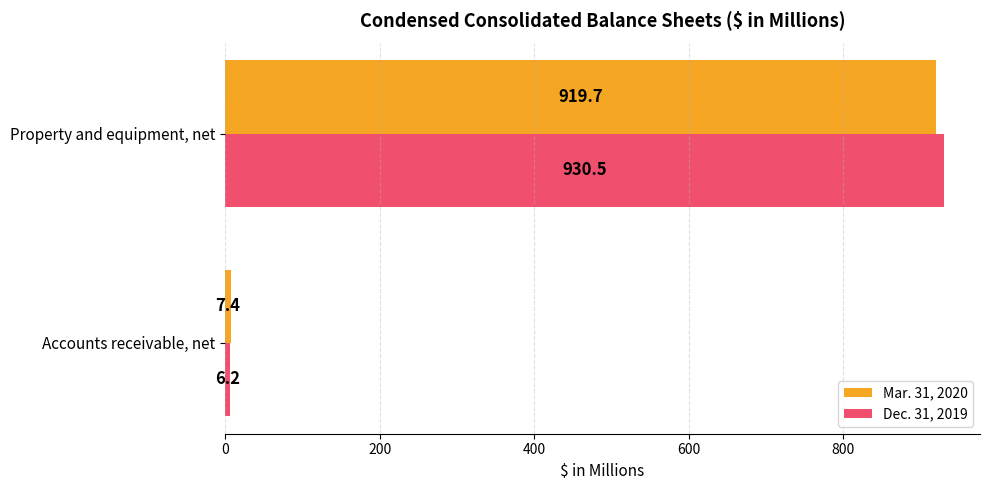

At which category is the sum across all series the highest?

Property and equipment, net